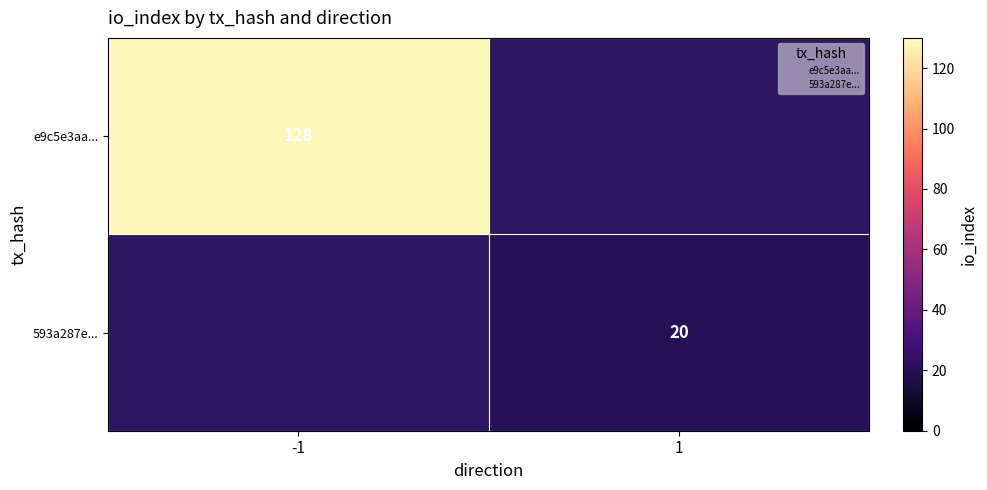

The e9c5e3aa... series shows 195 at -1. True or false?

False